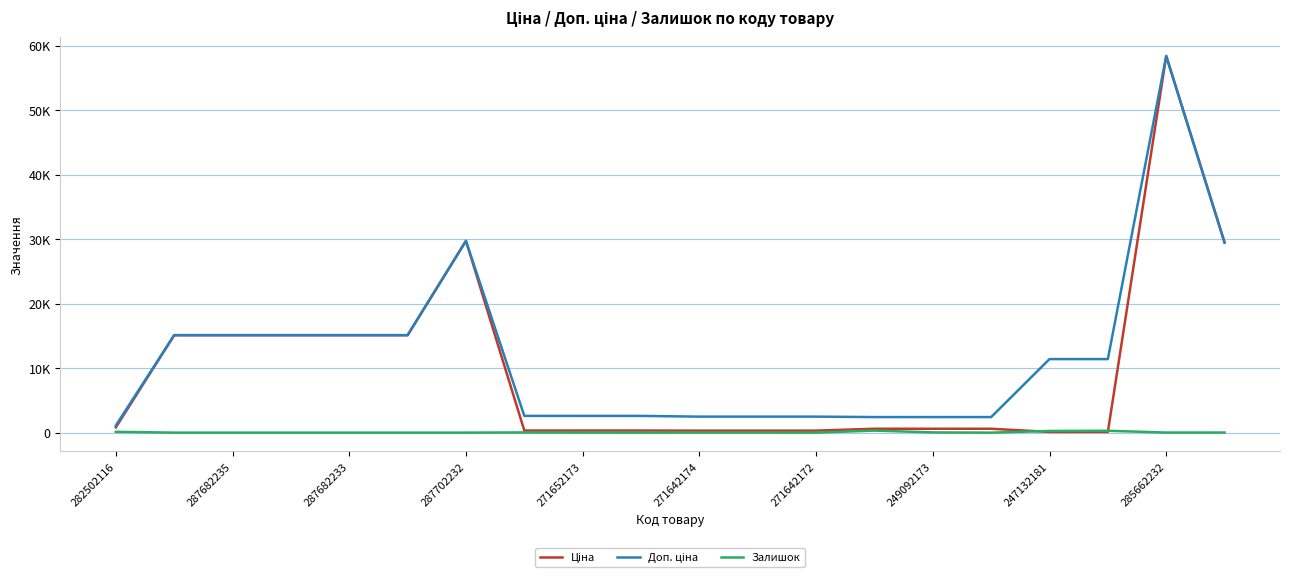

Is this an area chart (filled region under the line)?

No